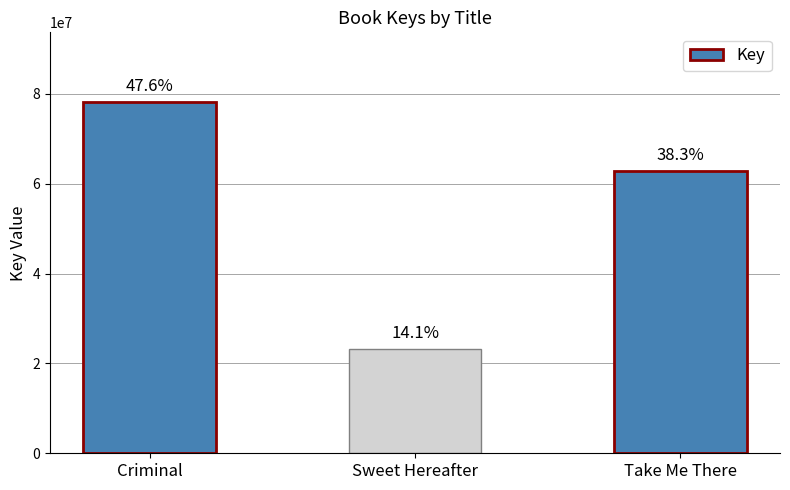

What is the label of the 1st bar from the right?

Take Me There